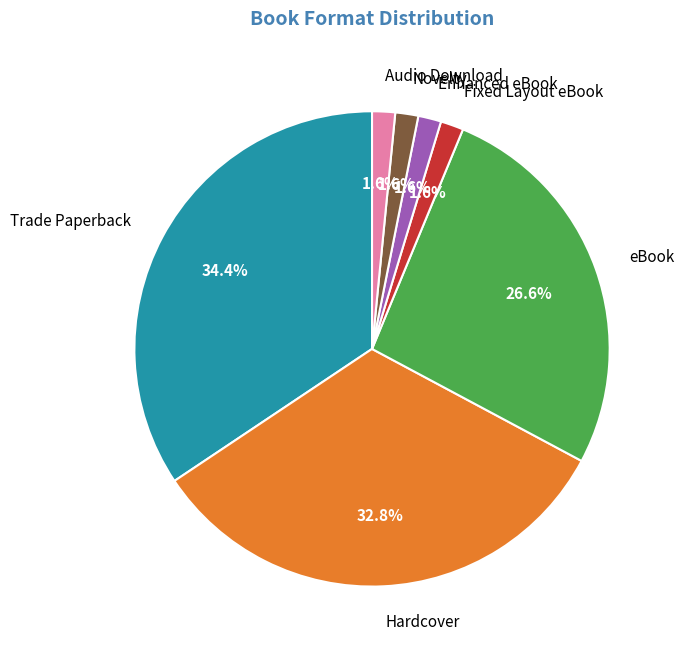

How many slices are in this pie chart?

7